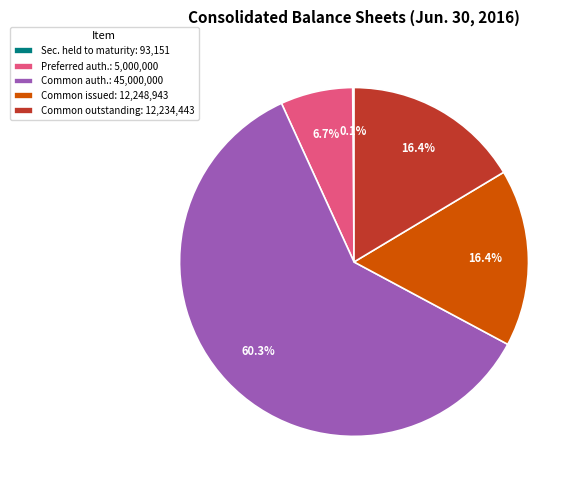

Which category has the biggest portion of the pie?

Common auth.: 45,000,000